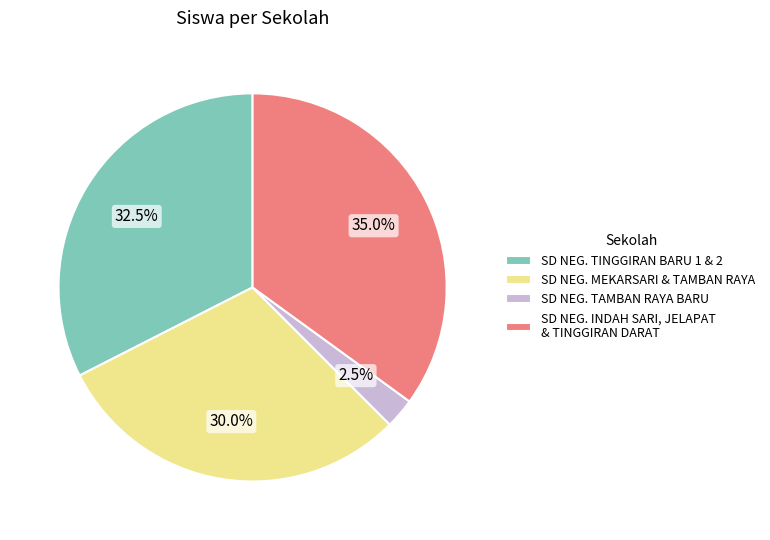

Rank the categories by value from highest to lowest.

SD NEG. INDAH SARI, JELAPAT & TINGGIRAN DARAT, SD NEG. TINGGIRAN BARU 1 & 2, SD NEG. MEKARSARI & TAMBAN RAYA, SD NEG. TAMBAN RAYA BARU